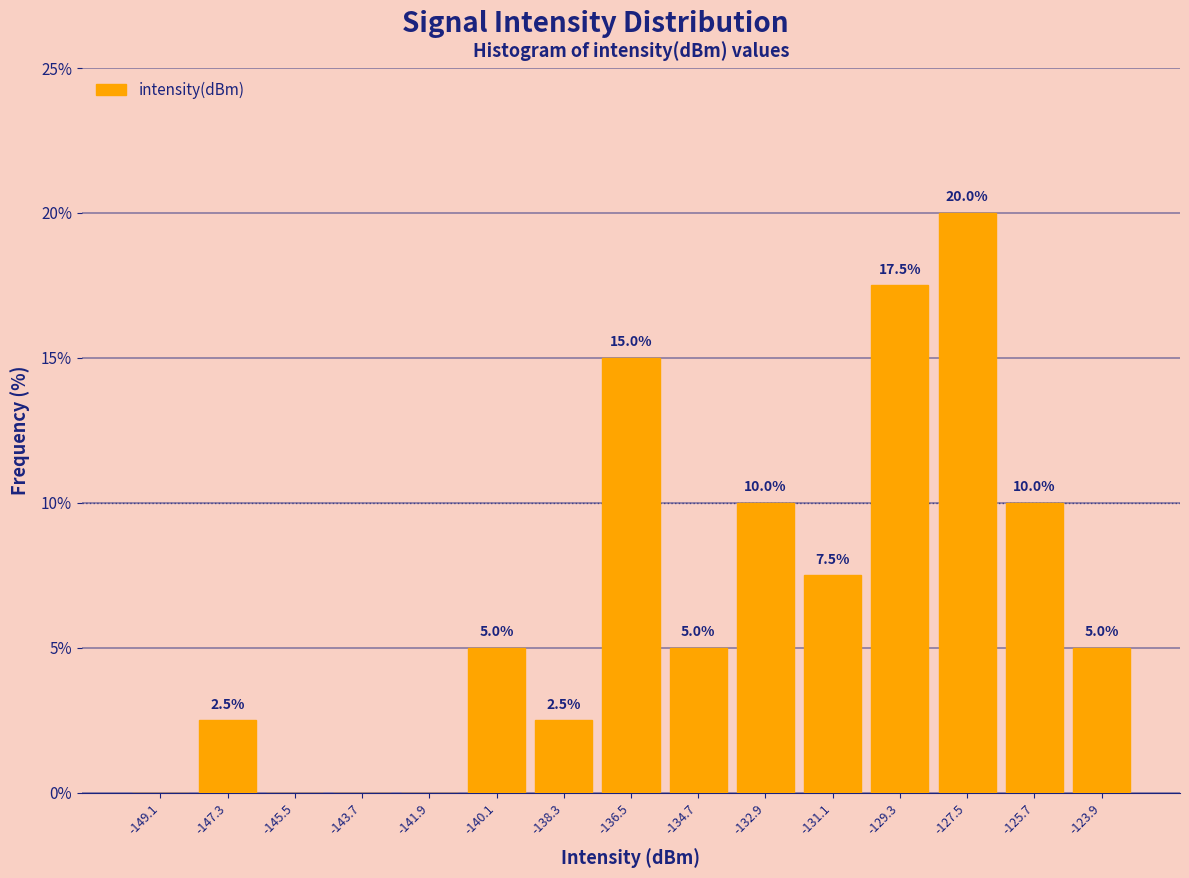

Which range on the x-axis has the tallest bar?

-128.4 to -126.6